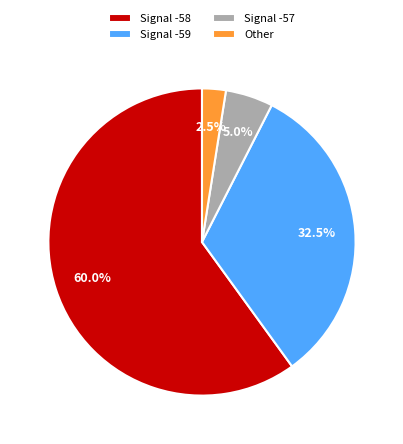

What is the largest slice in the pie chart?

Signal -58